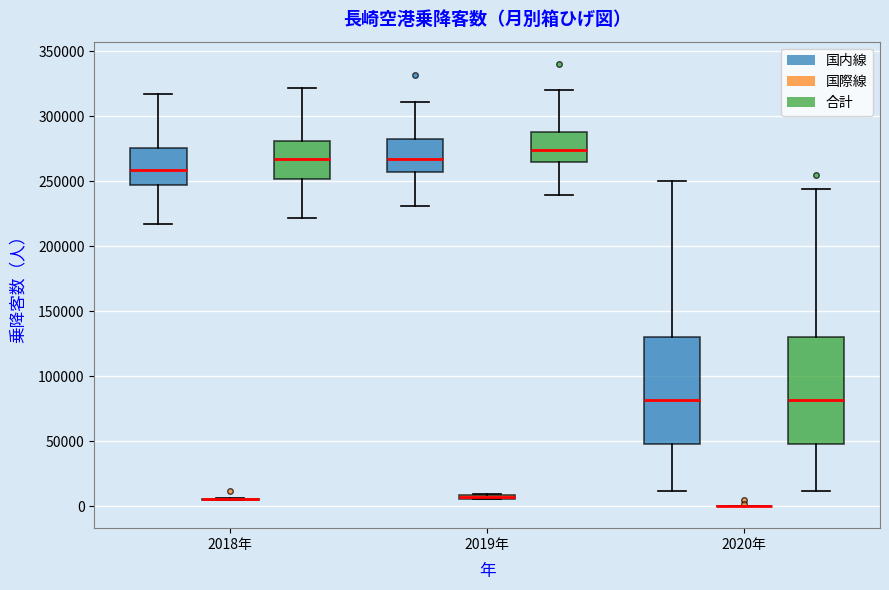

Where is the upper edge of the box for 2019年 (国内線) on the y-axis? The values are not printed on the chart, so give them approximately, as read against the axis.

280000